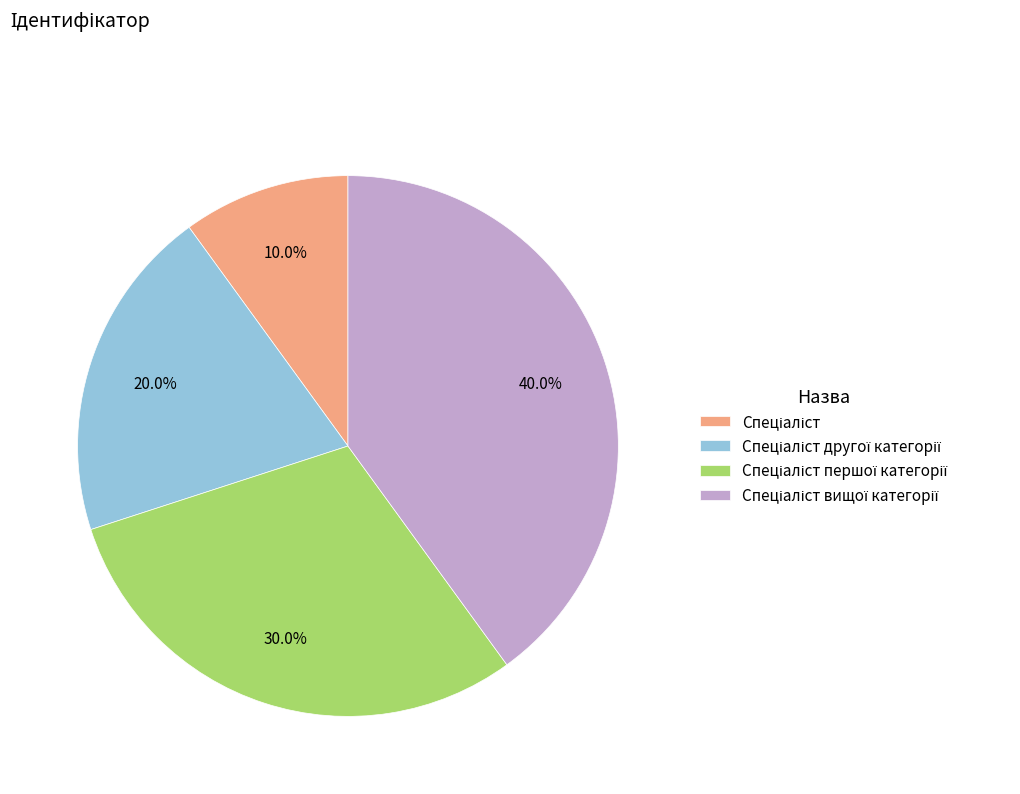

Does any single category account for the majority?

No